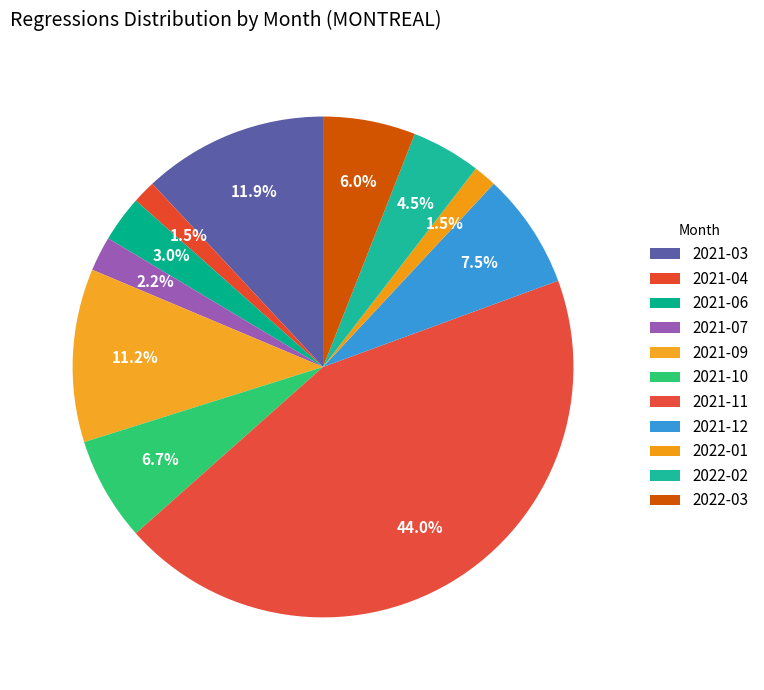

How many segments does this pie chart have?

11